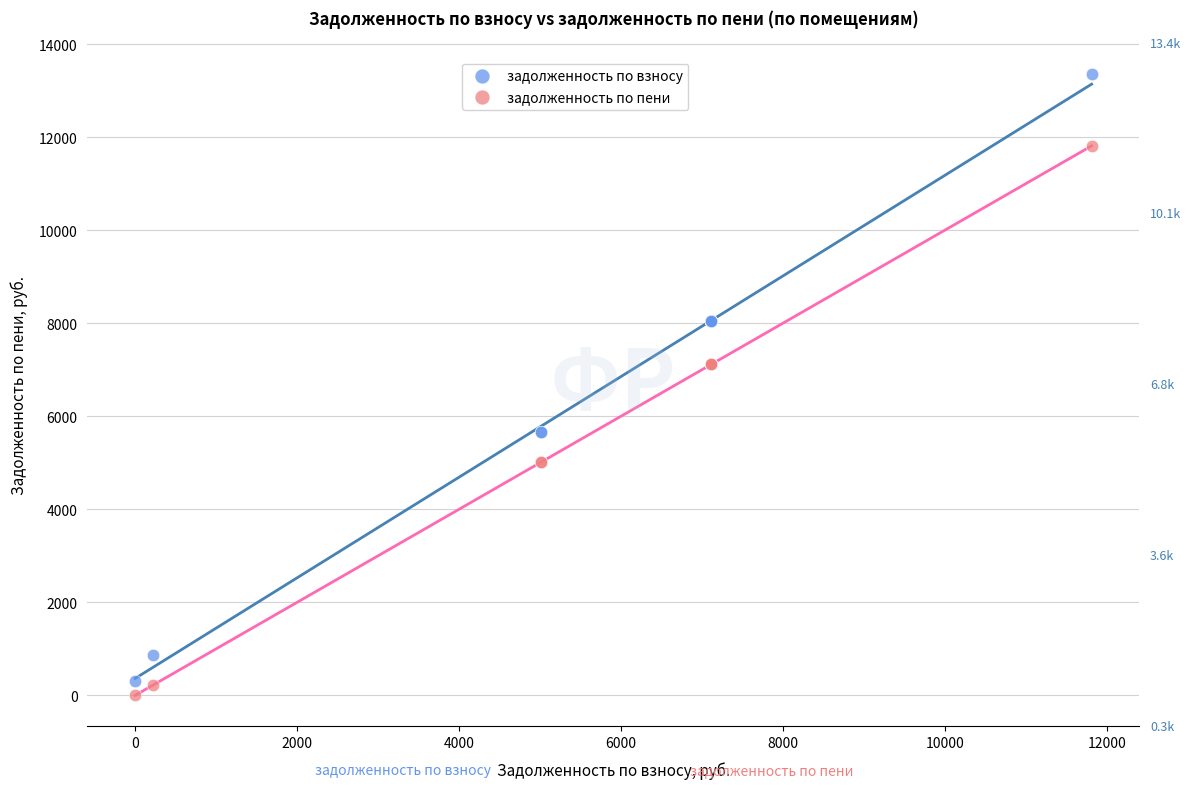

Which series has the widest spread of Y values?

задолженность по взносу